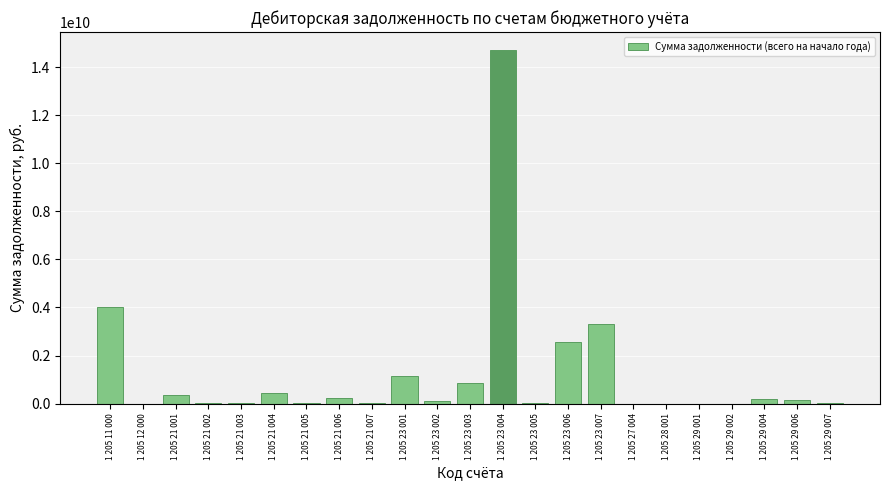

What is the greatest value displayed?

14727441359.8